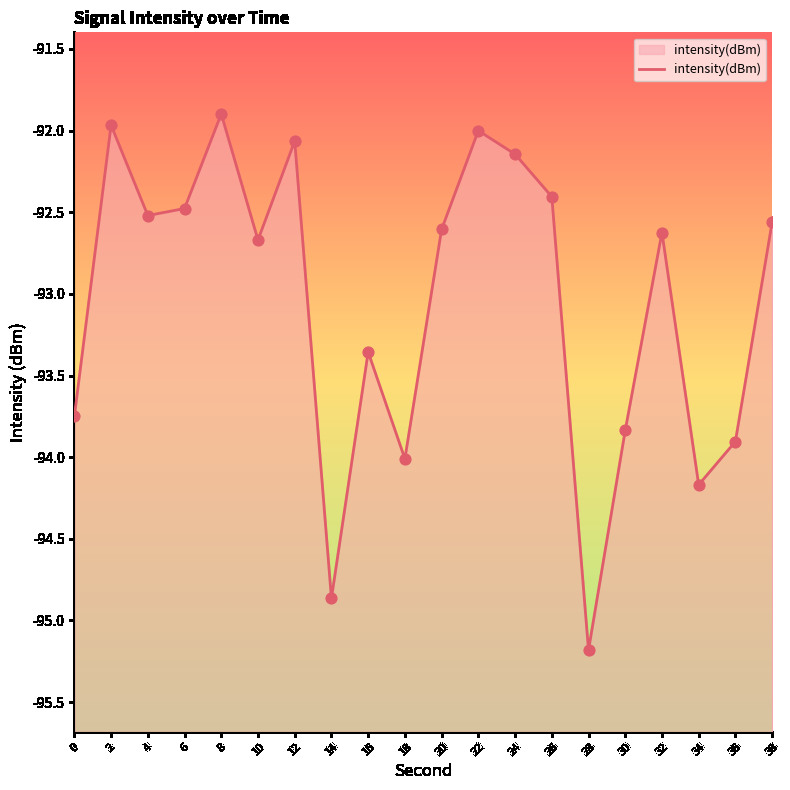

What is the change in value from 22 to 32?

-0.6